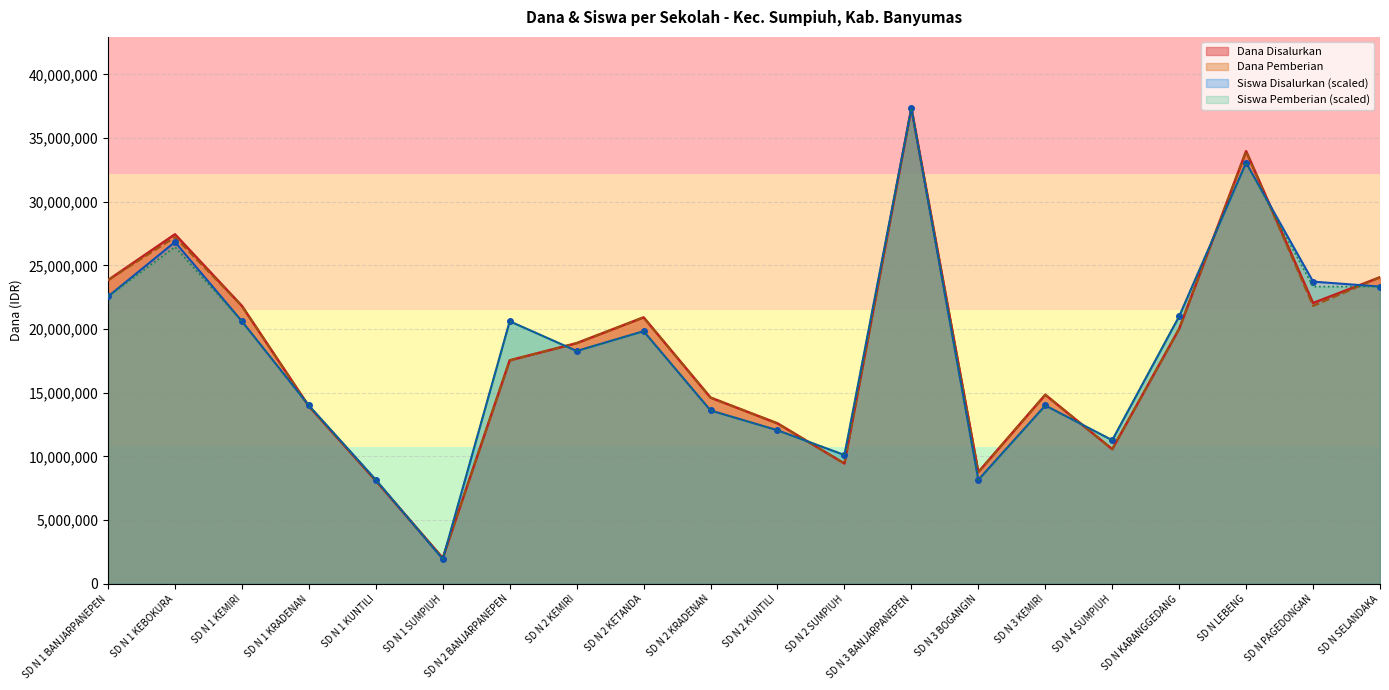

Which has a higher value, SD N KARANGGEDANG or SD N 1 KEMIRI?

SD N 1 KEMIRI